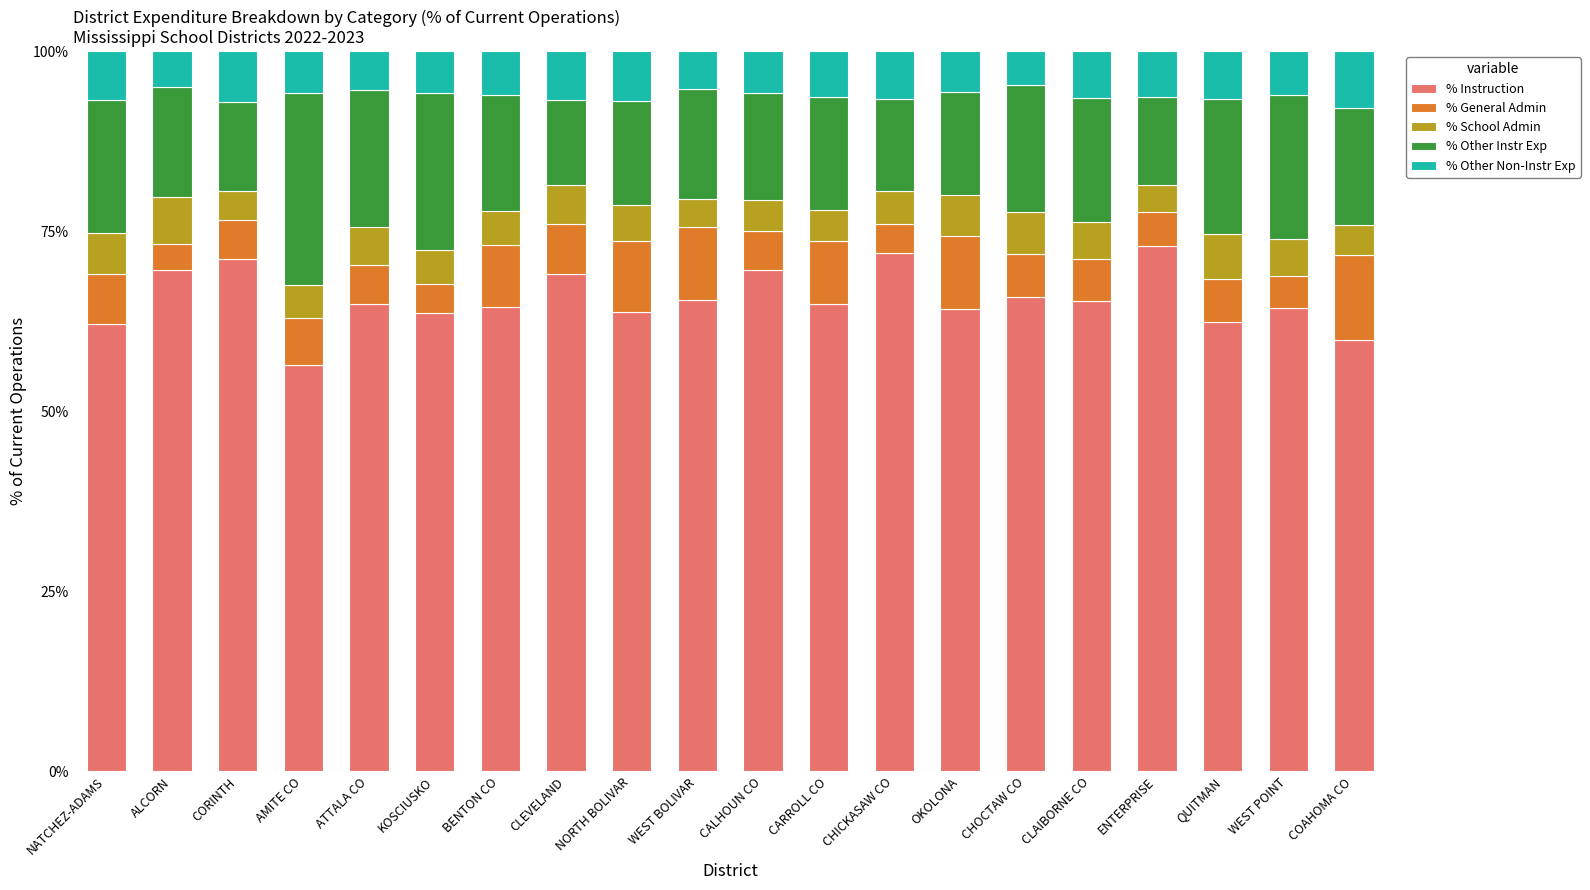

Read the % Instruction value at OKOLONA.

64.2